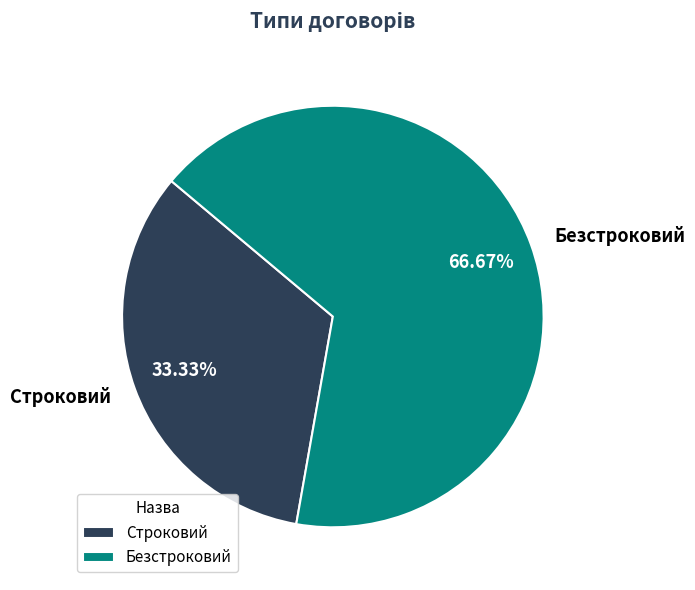

How many segments does this pie chart have?

2